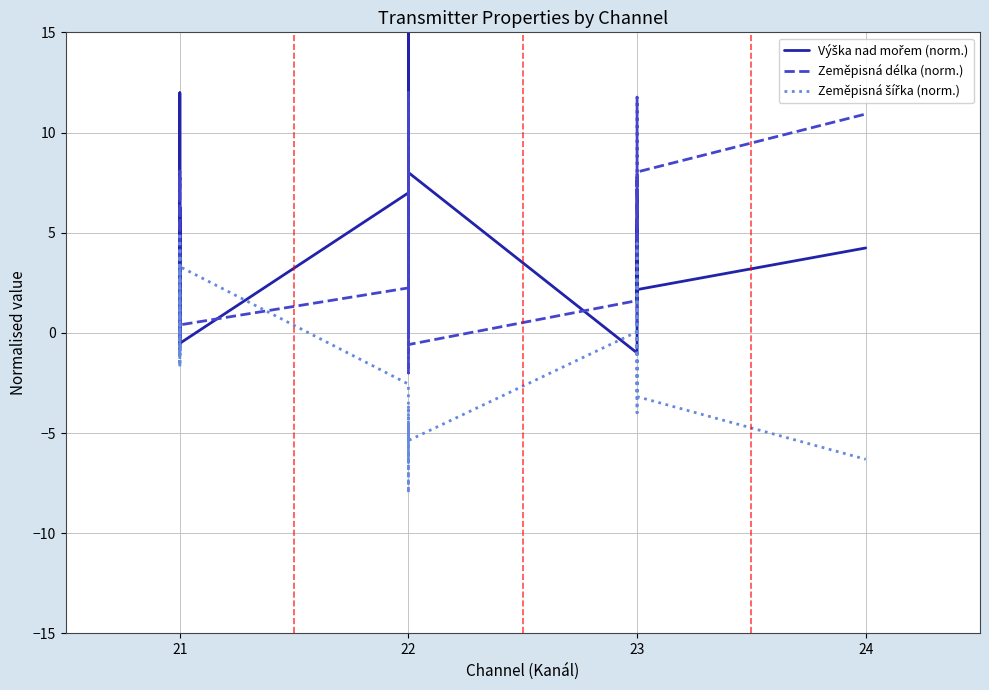

How many positive values does the Zeměpisná šířka (norm.) series have?

10